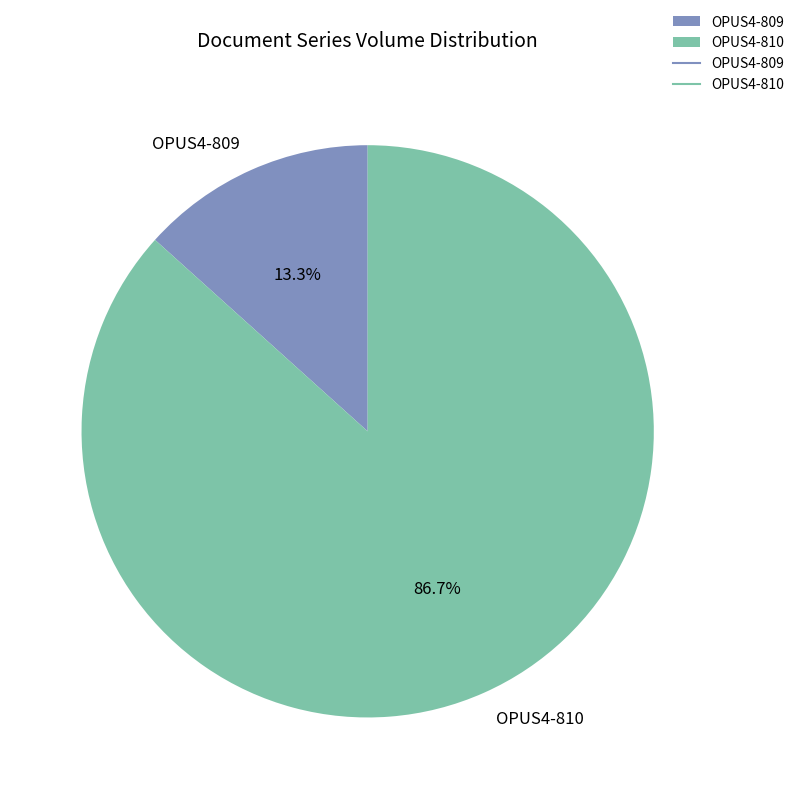

To the nearest percent, what is the combined percentage of OPUS4-809 and OPUS4-810?

100%